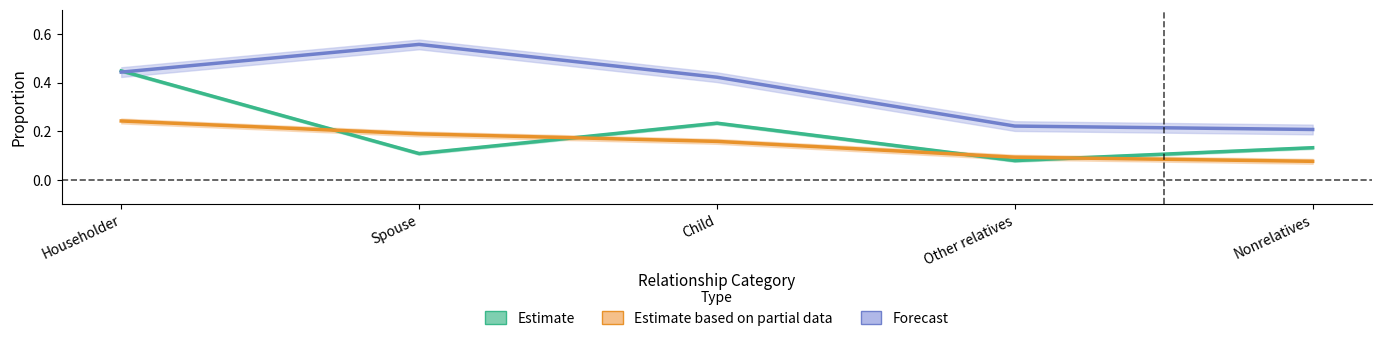

How many distinct data groups are displayed?

3